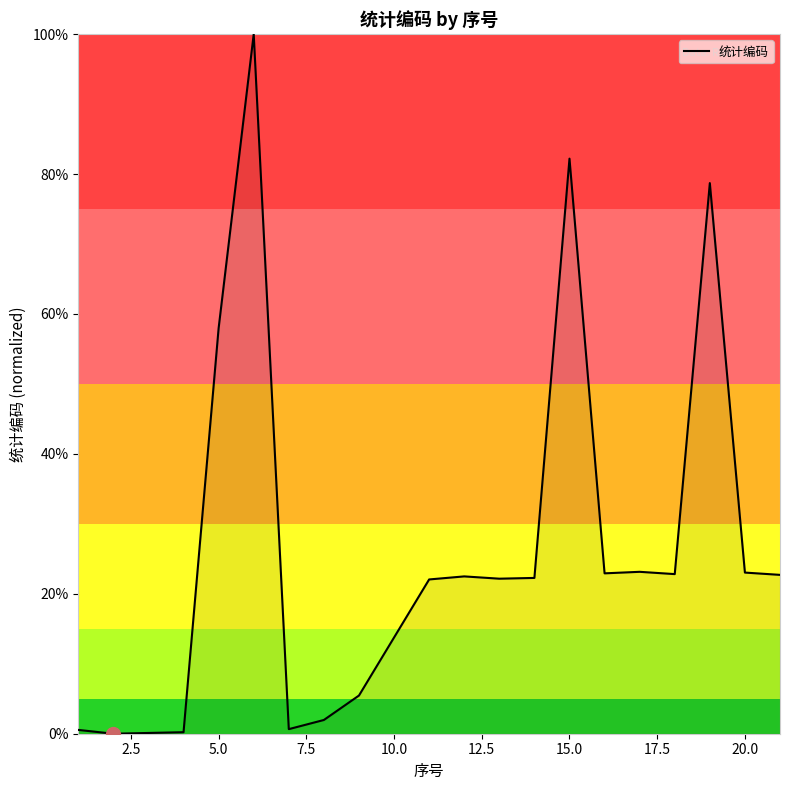

What is the difference between the maximum and second lowest values?

99.9